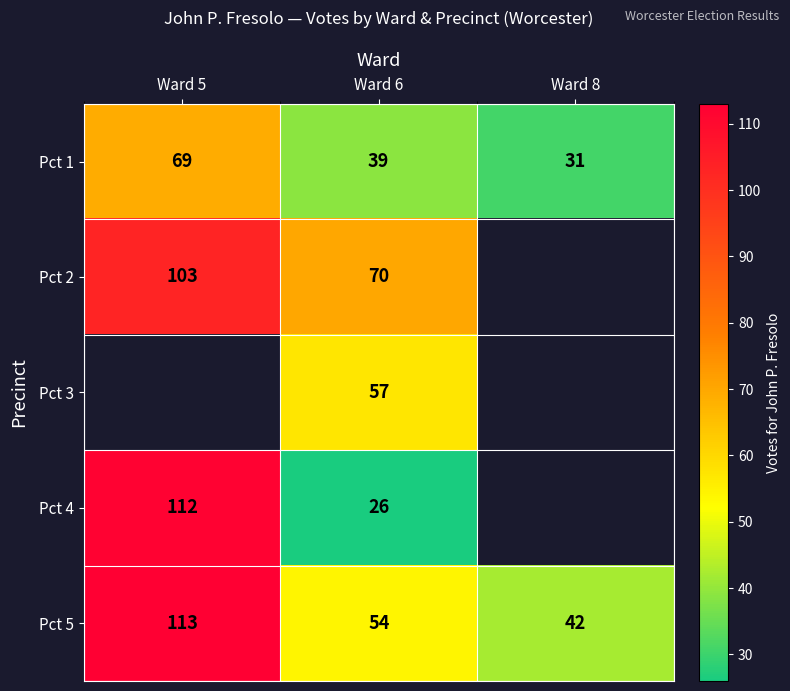

The Pct 4 series shows 188.7 at Ward 5. True or false?

False